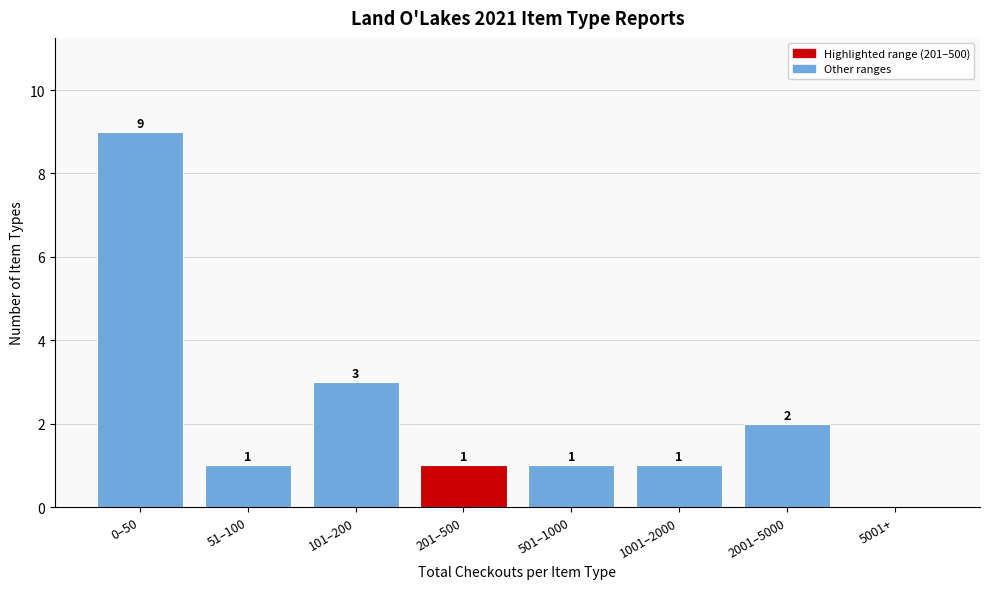

Reading right to left, list all the values displayed in this chart.

5001+=0	2001–5000=2	1001–2000=1	501–1000=1	201–500=1	101–200=3	51–100=1	0–50=9